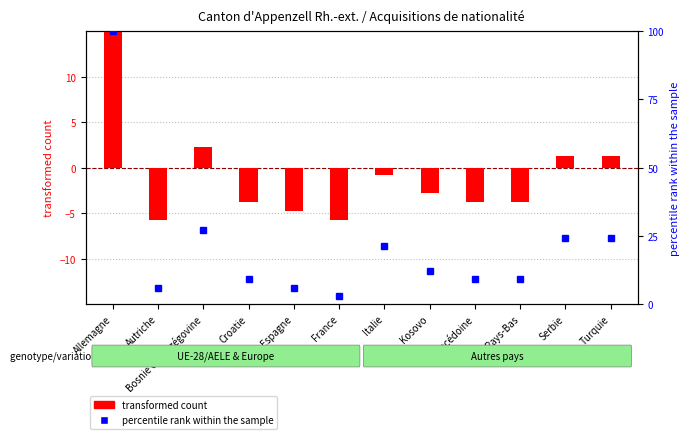

What is the sum of all percentile rank within the sample values?

251.5